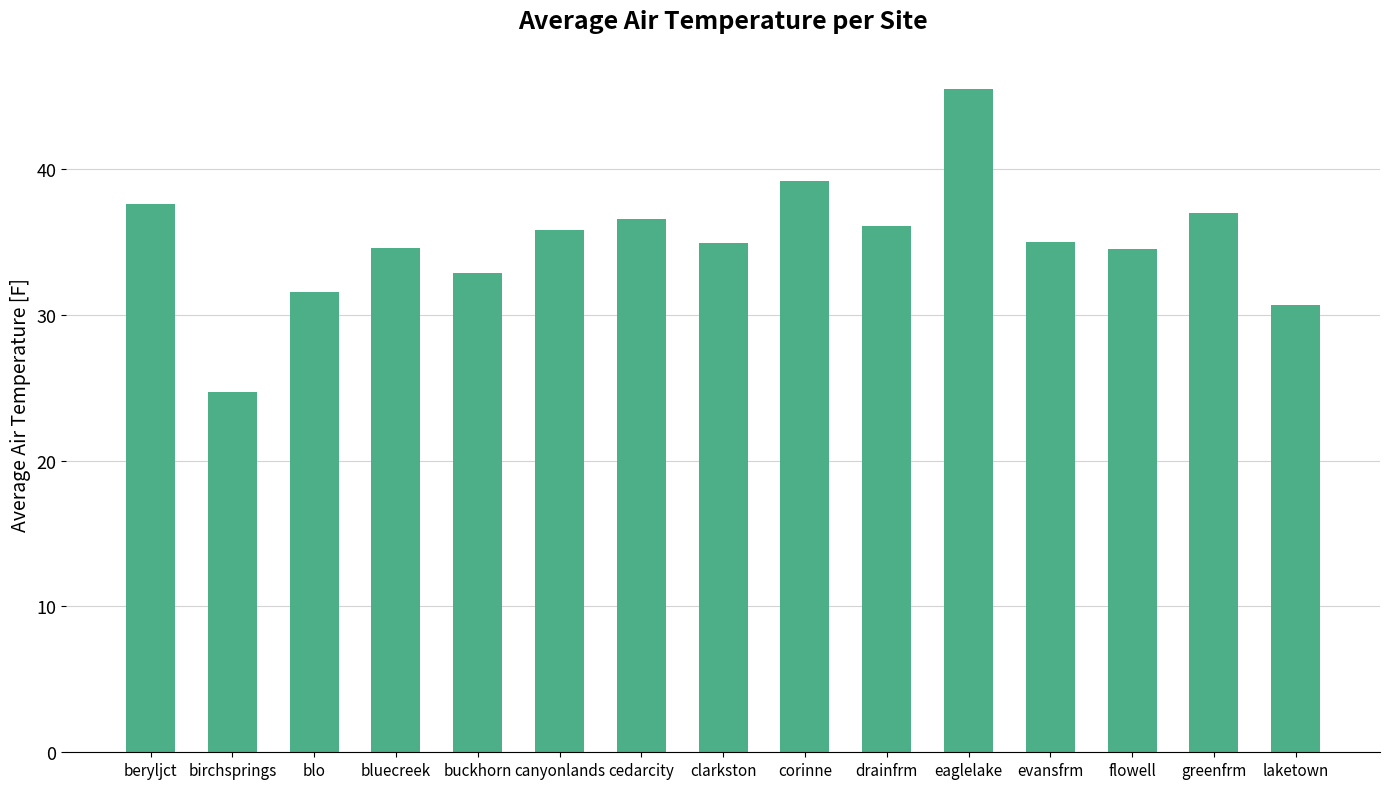

What is the greatest value displayed?

45.5